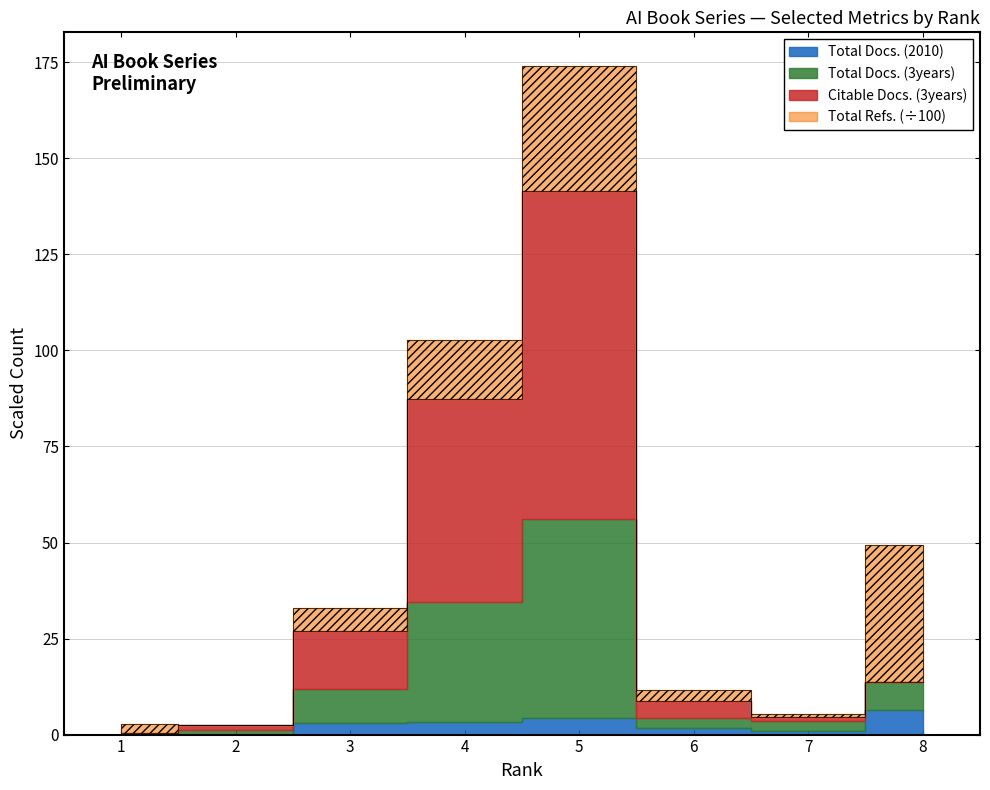

In Total Refs., how many points are lower than both neighbors (excluding endpoints)?

2